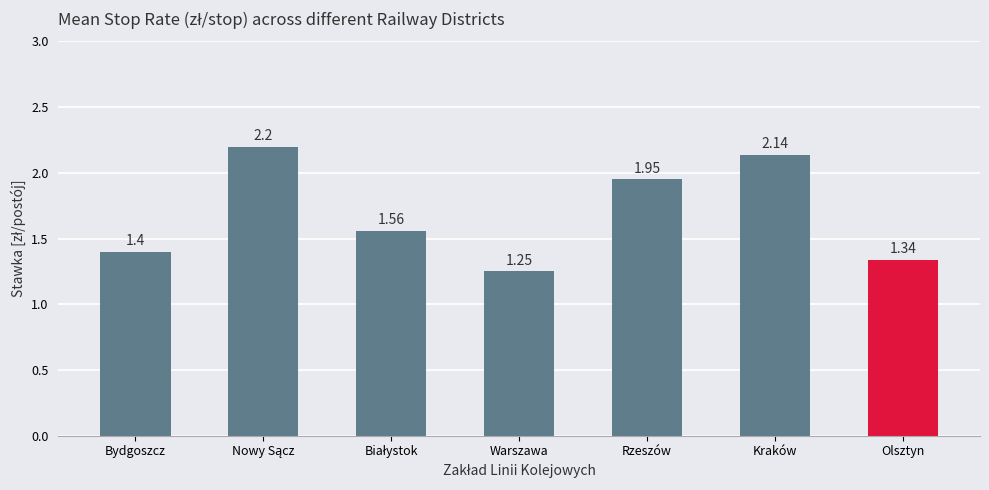

At which label is the value closest to 1?

Warszawa